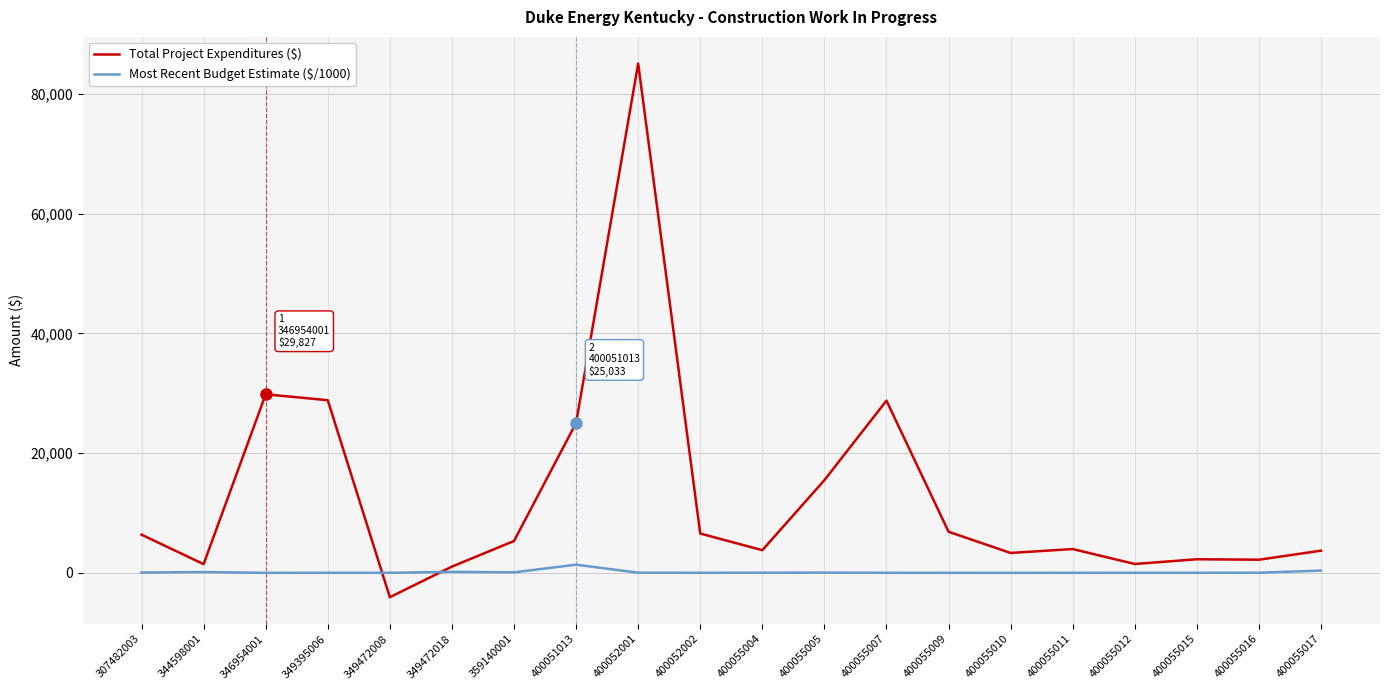

At how many categories does at least one series exceed 58090?

1